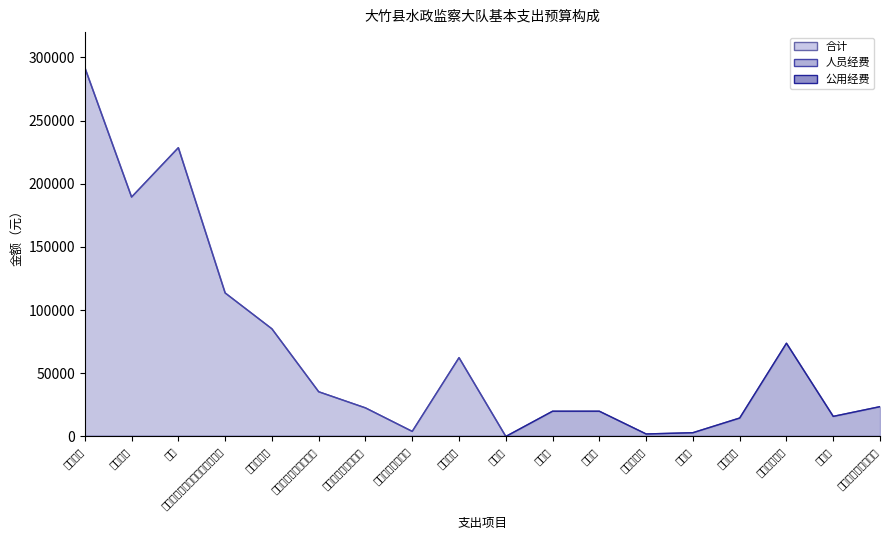

Is it true that 公用经费 (线) equals 15916.0 at 福利费?

True